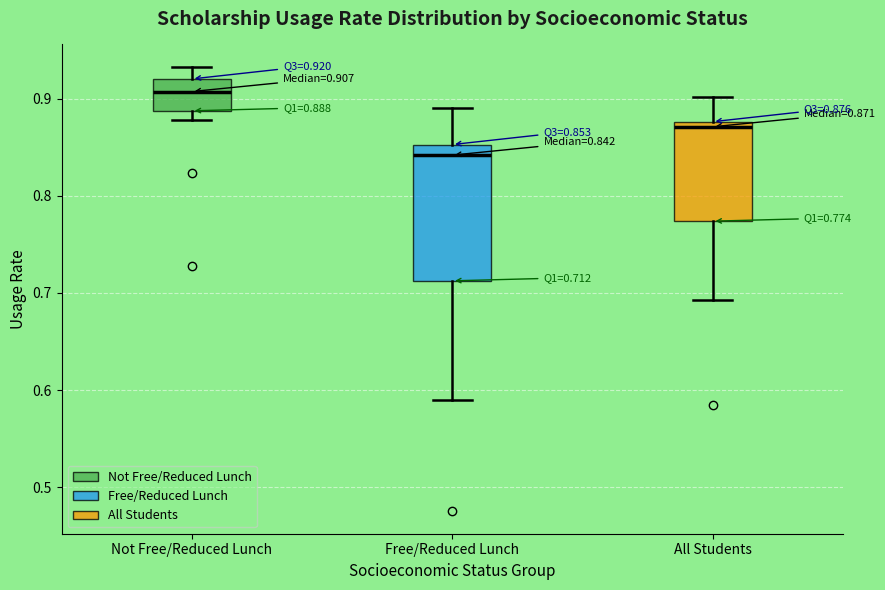

Which box has the lowest median line?

Free/Reduced Lunch